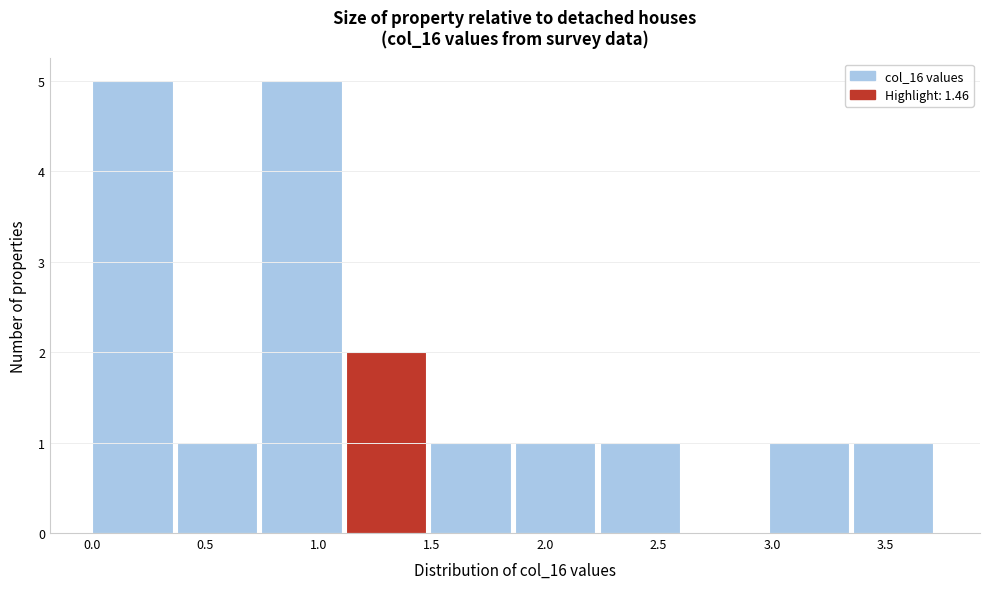

Reading left to right, list every bar in this chart as the range it spans on the x-axis followed by its height. Neither the bar edges nor the heights are printed on the chart, so give them approximately, as read against the axes.

0.00 to 0.35: 5
0.35 to 0.75: 1
0.75 to 1.10: 5
1.10 to 1.50: 2
1.50 to 1.85: 1
1.85 to 2.25: 1
2.25 to 2.60: 1
2.60 to 3.00: 0
3.00 to 3.35: 1
3.35 to 3.75: 1